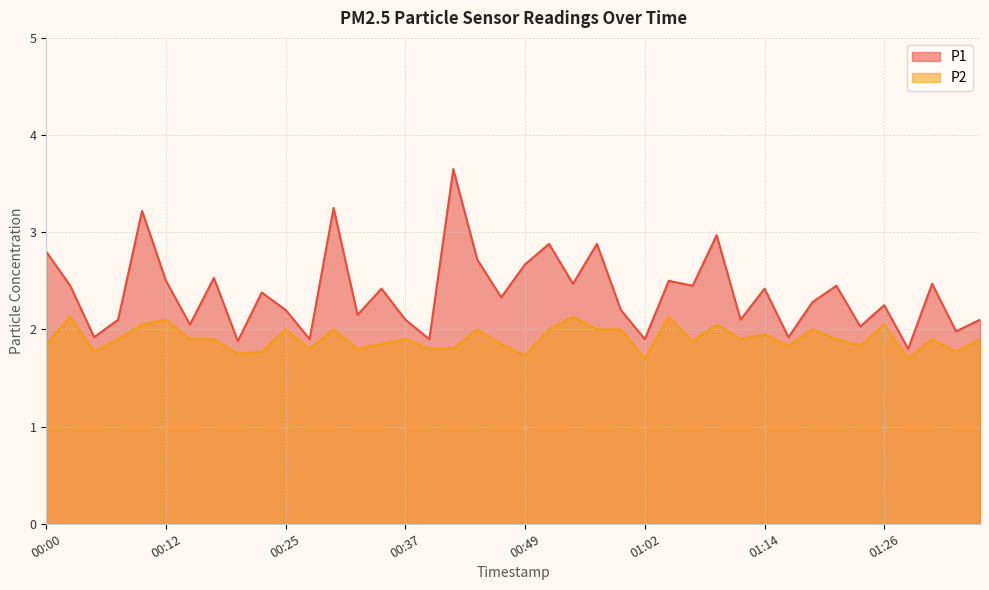

Between 00:10 and 01:02, which series saw the biggest shift?

P1